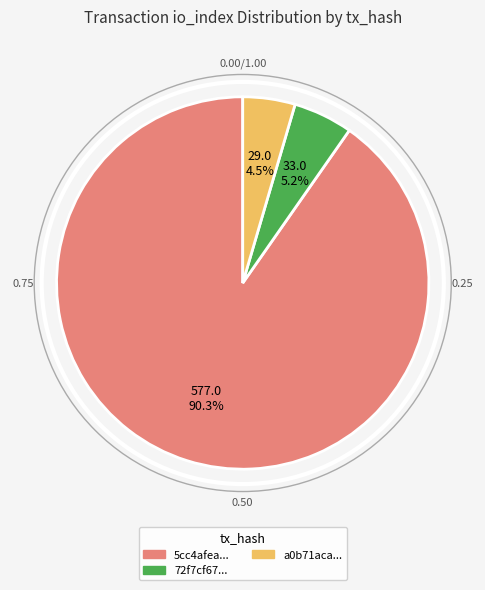

What is the majority slice?

5cc4afea...